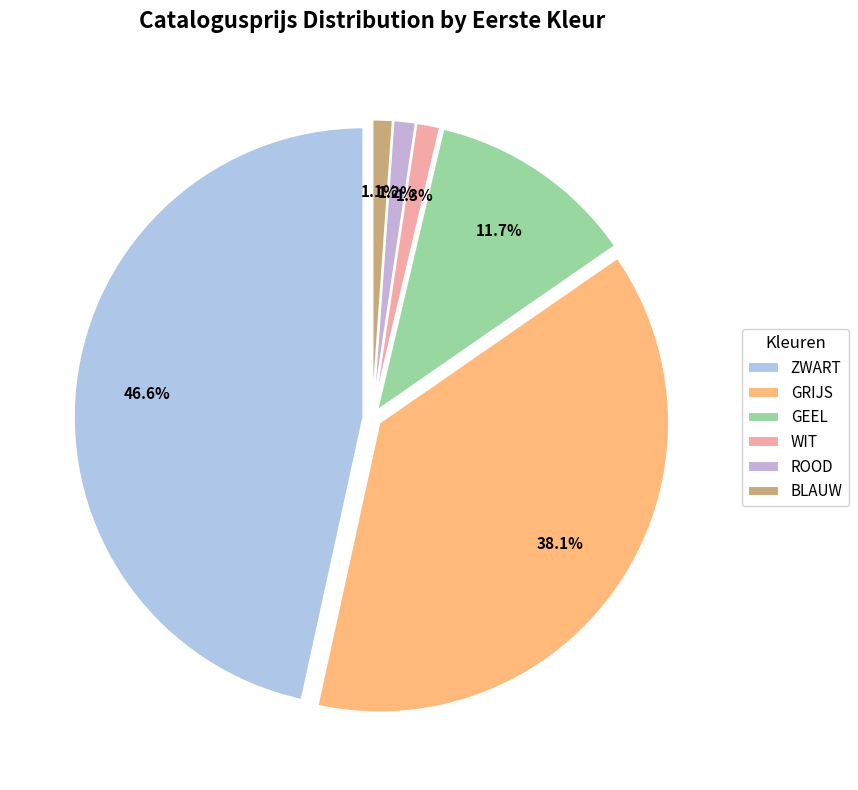

Count the number of slices in the pie.

6